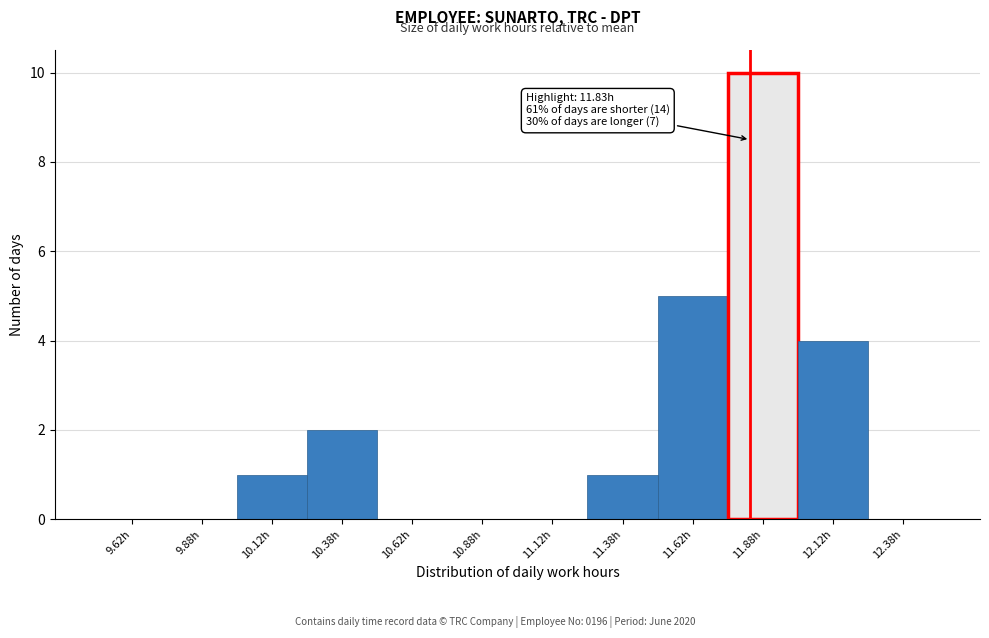

Over which range of the x-axis is the bar tallest?

11.75 to 12.00